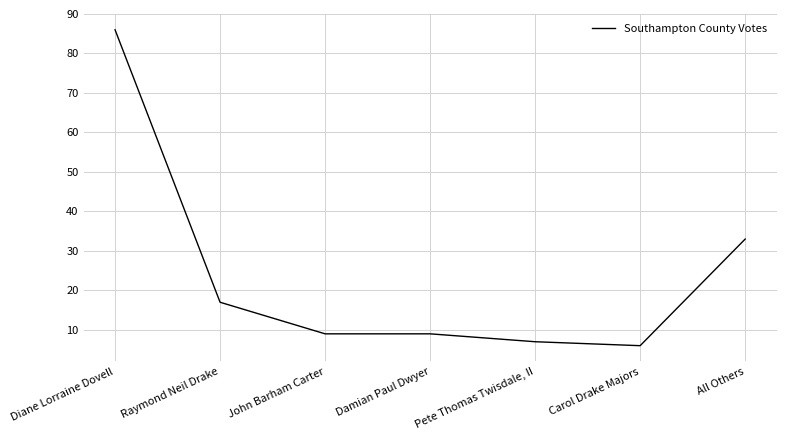

Does the chart display data point markers on the line(s)?

No